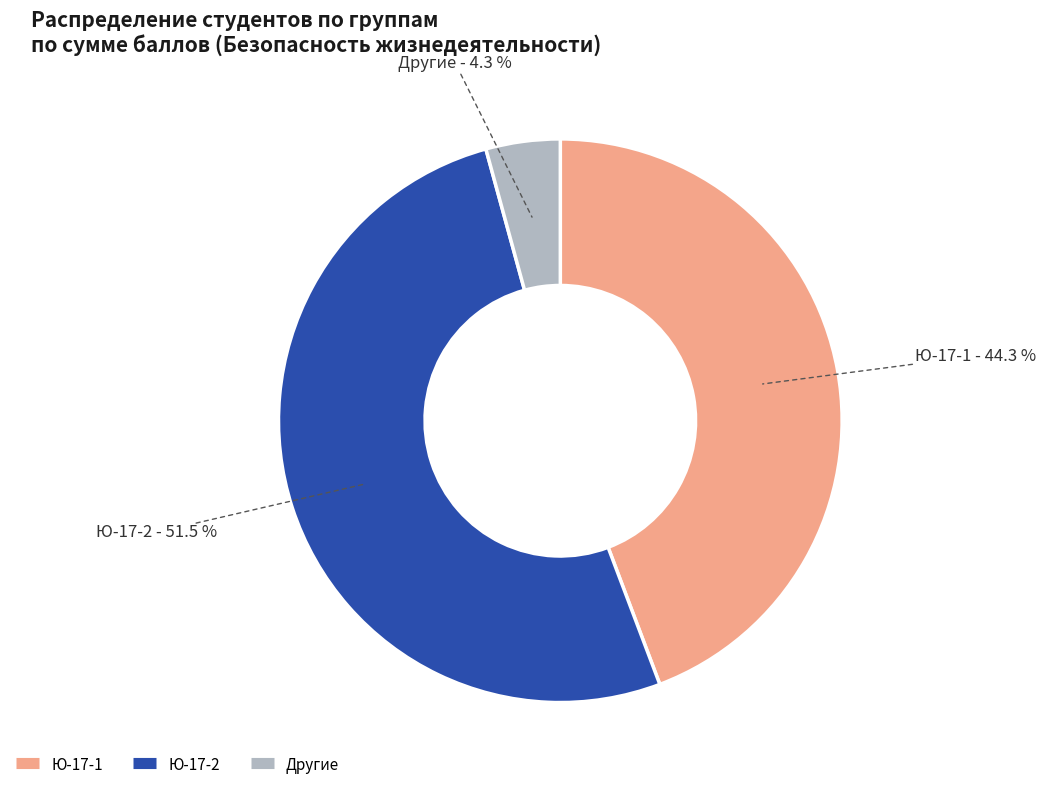

Is there a majority slice in this chart?

Yes